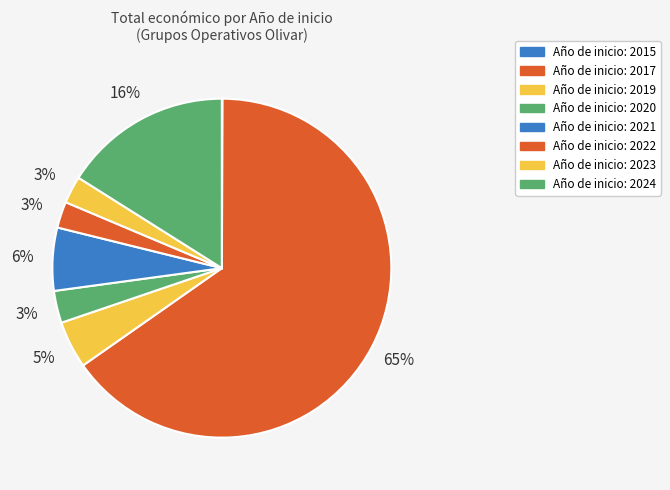

Which category accounts for the majority?

2017